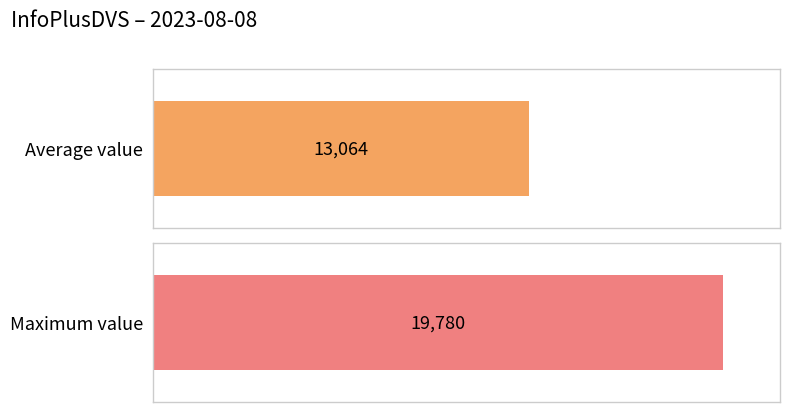

The value at 08:00 is 6501. True or false?

False